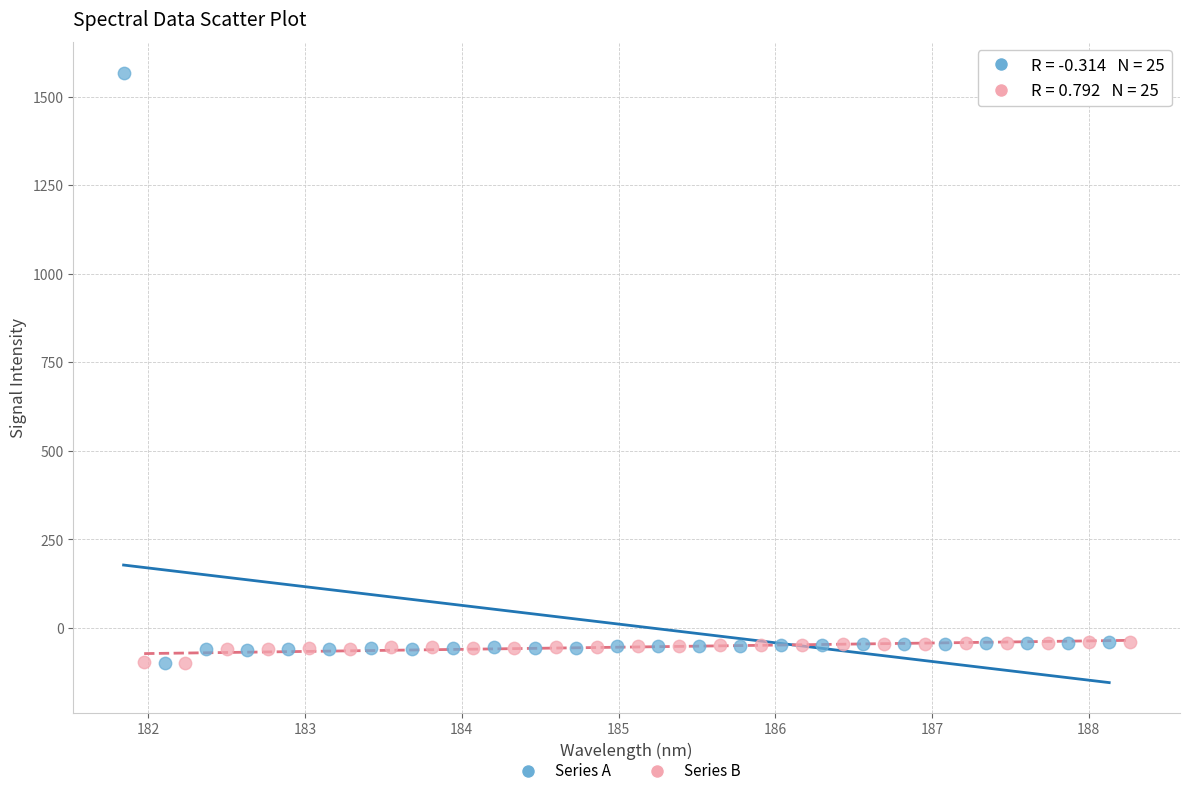

Which series has the largest Y range (max minus min)?

Series A